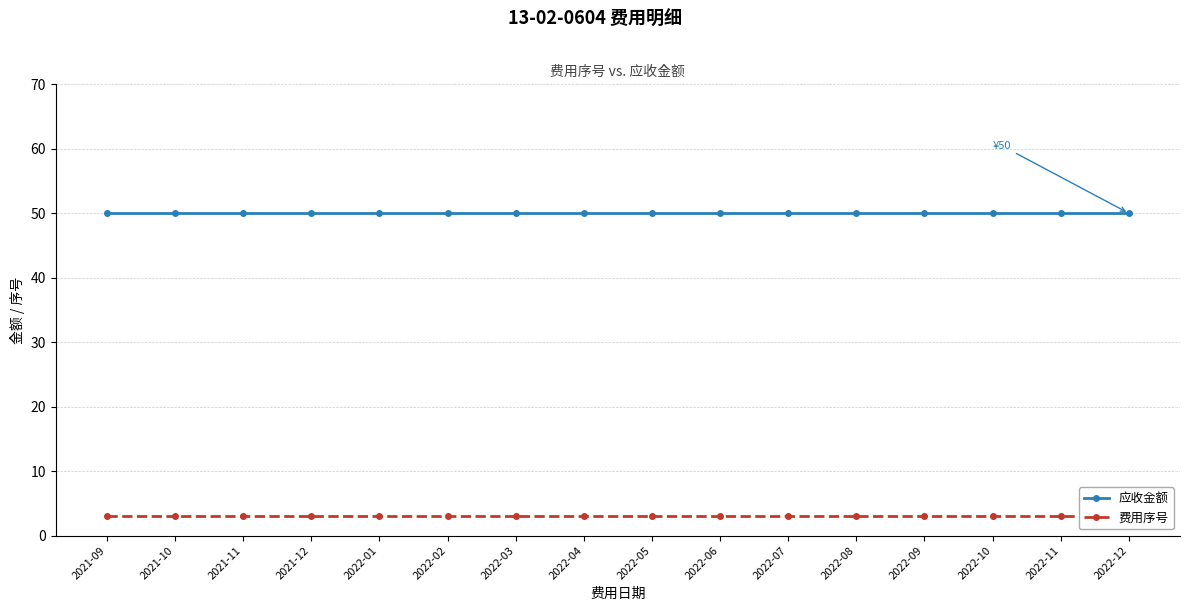

The value of 费用序号 at 2022-02 is 3. True or false?

True